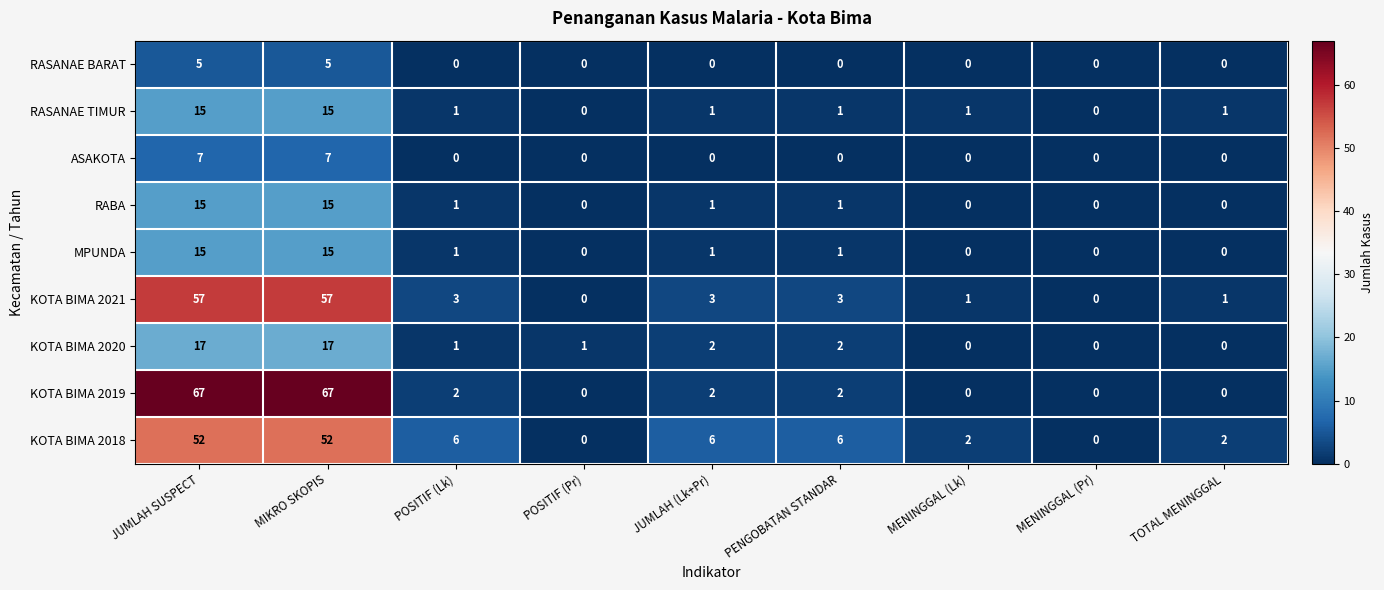

What is the sum of all RASANAE TIMUR values?

35